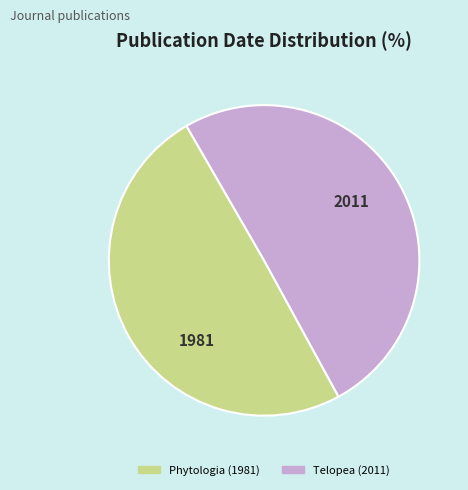

Rank the categories by value from highest to lowest.

Telopea (2011), Phytologia (1981)